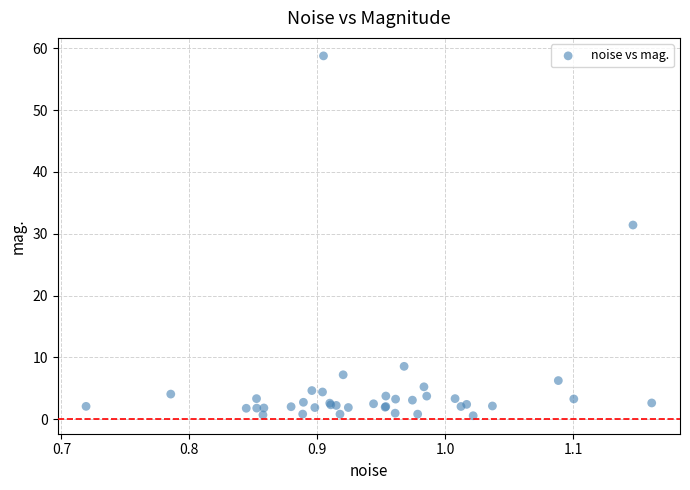

What Y value in the scatter plot is closest to 29?

31.4